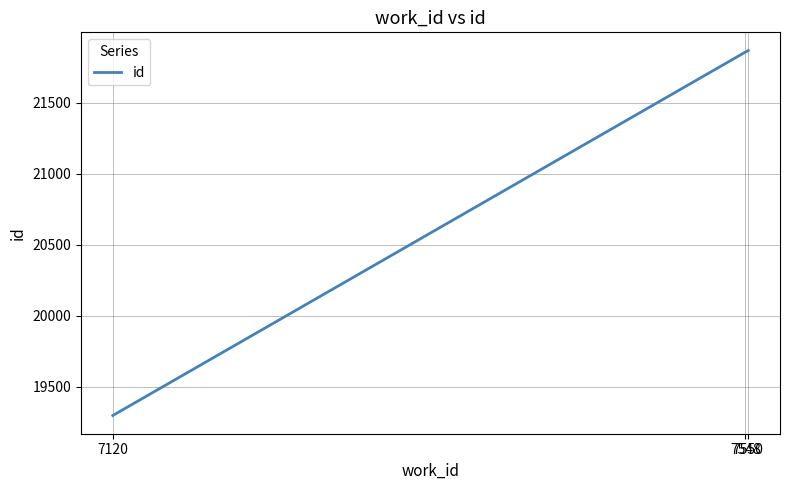

Is this an area chart (filled region under the line)?

No